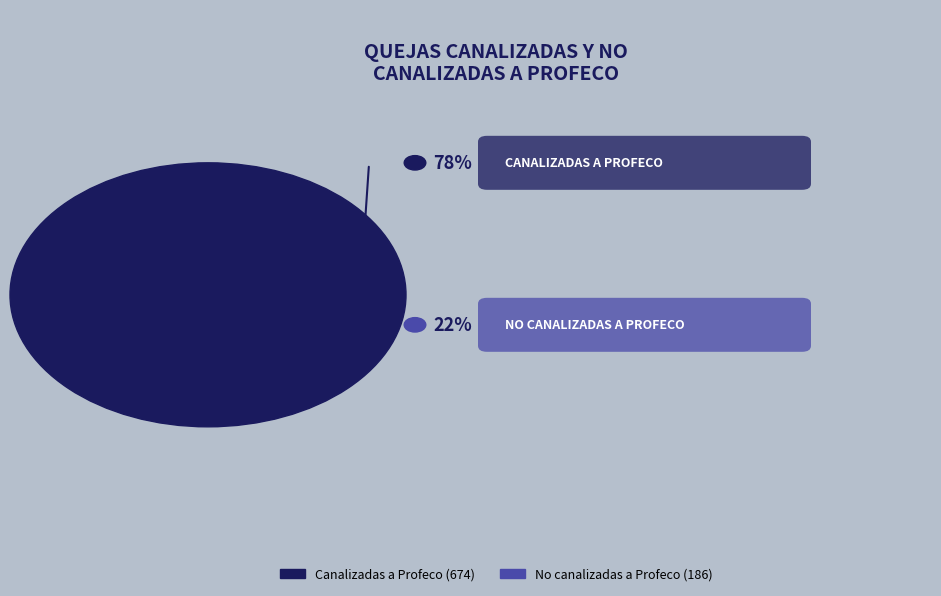

To the nearest percent, what is the average slice percentage?

50%